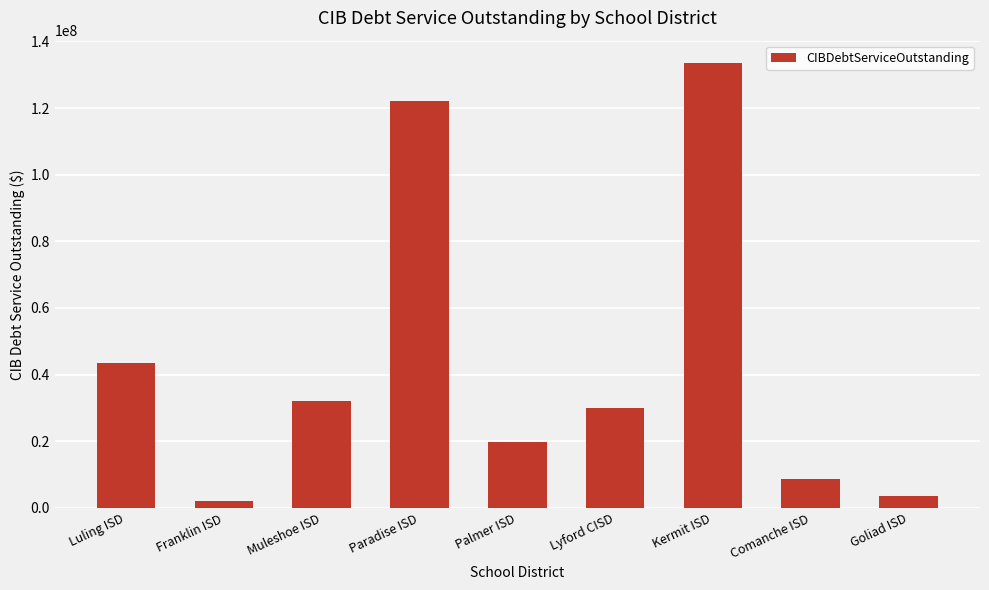

The chart shows a value of 8596392.5 at Comanche ISD. True or false?

True